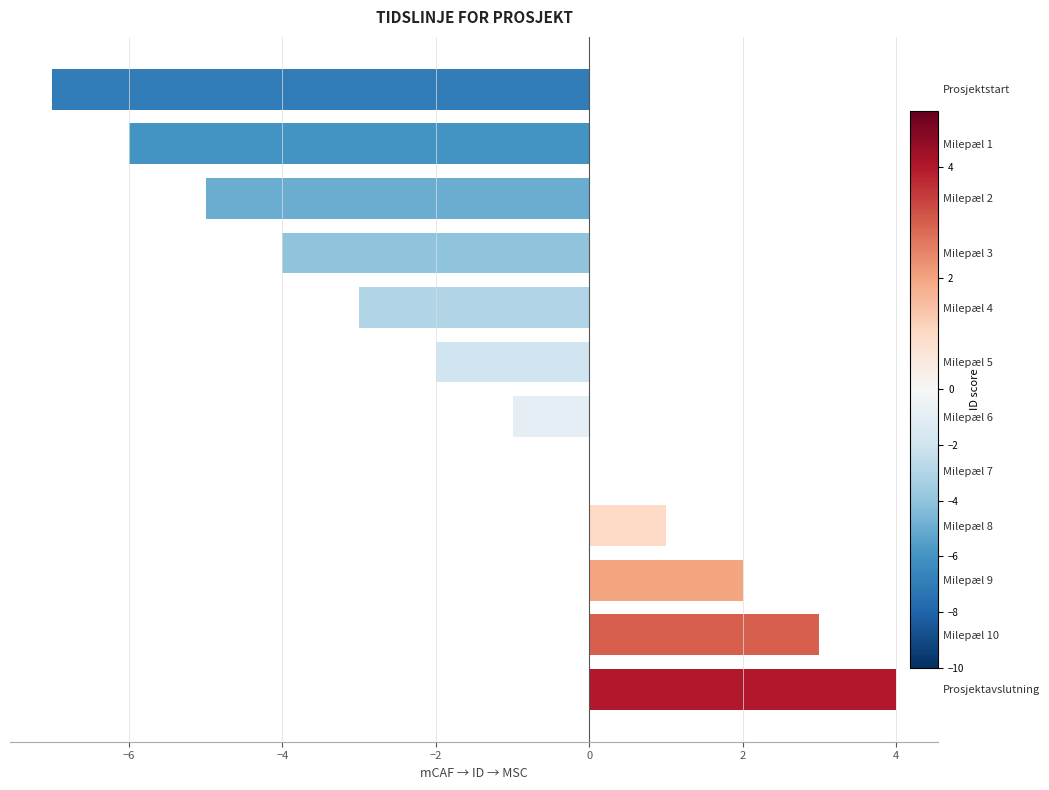

What is the difference between the values at Milepæl 9 and Milepæl 2?

7